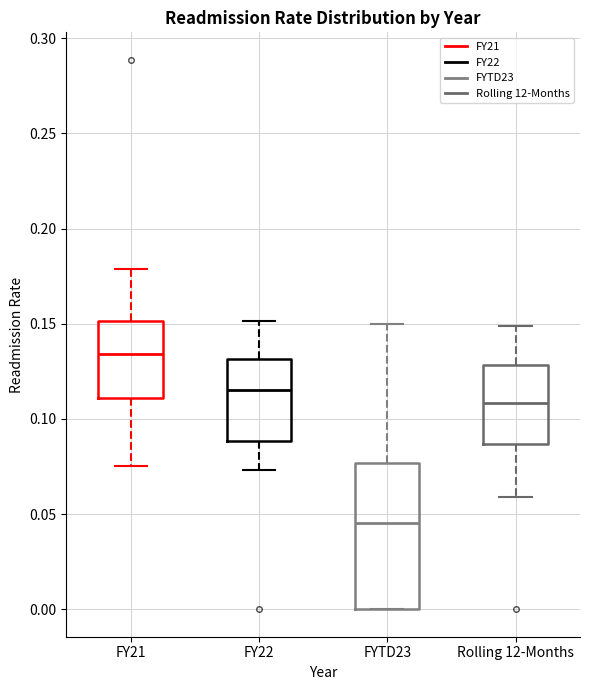

Which box's median line is the lowest?

FYTD23